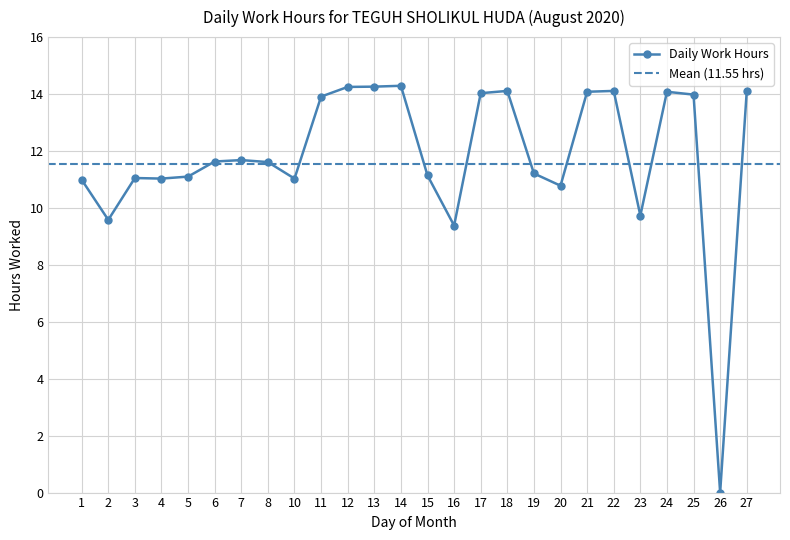

What is the average value?

11.8